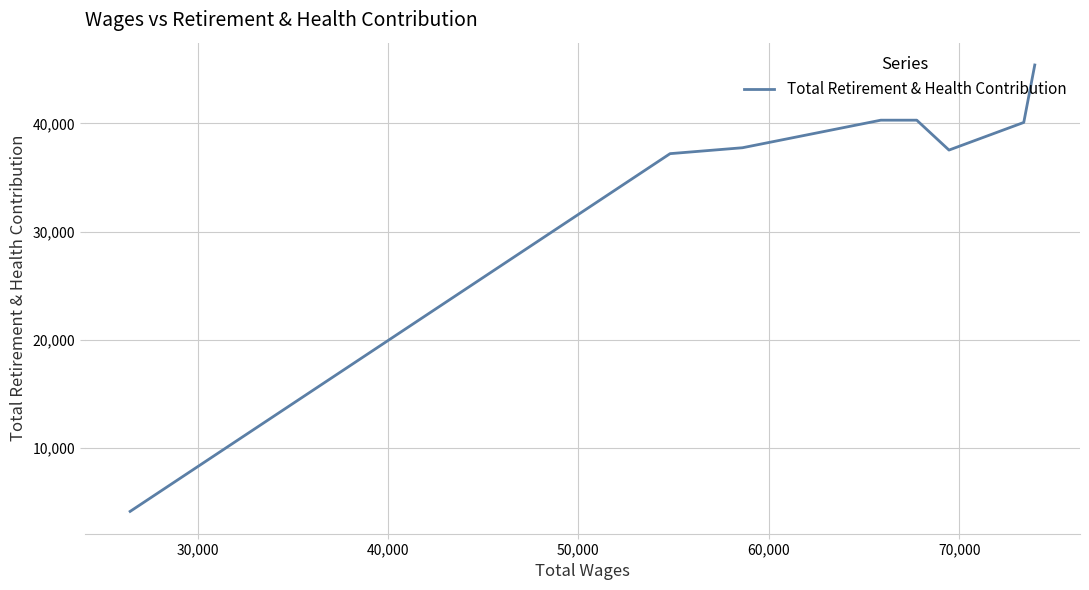

What is the label of the 7th point from the right?

30,000